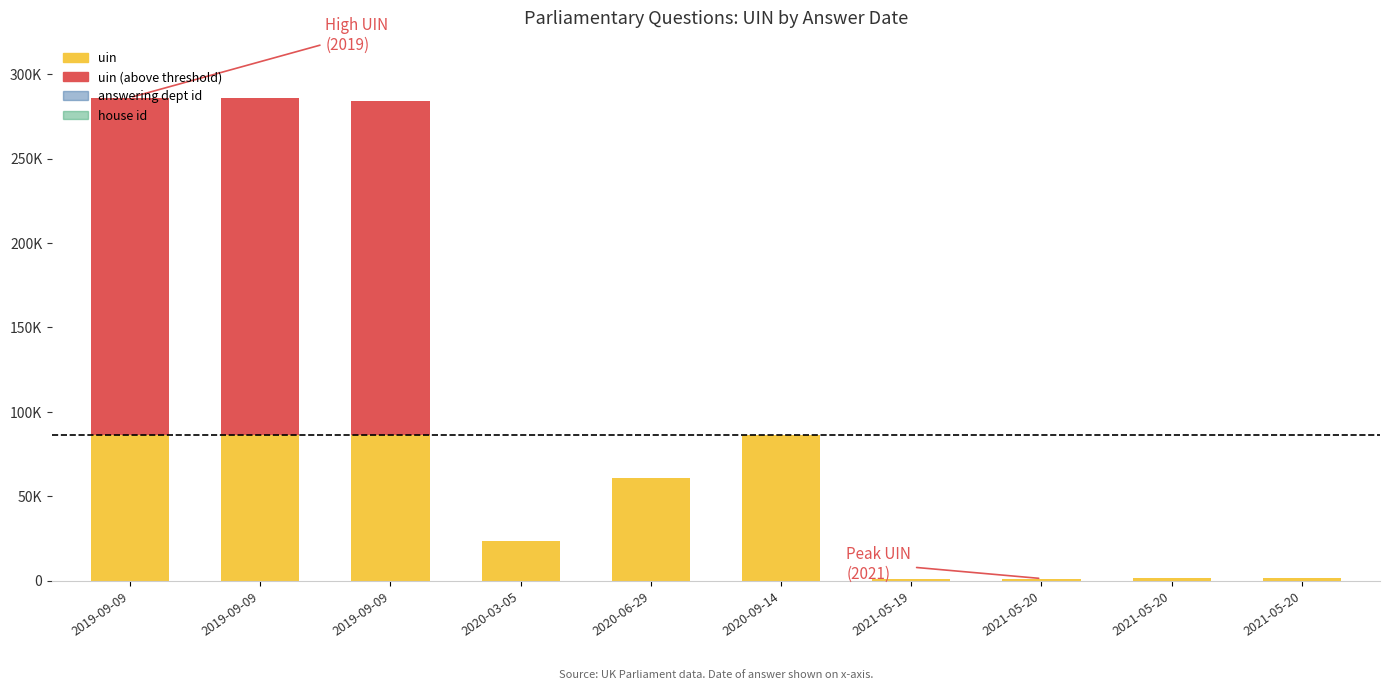

Are the bars grouped side by side (vs. stacked)?

No